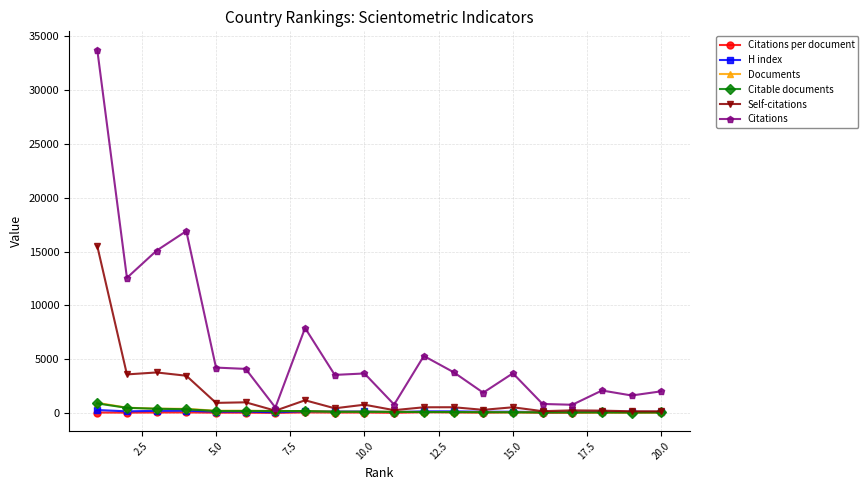

Which series has the largest total across all categories?

Citations